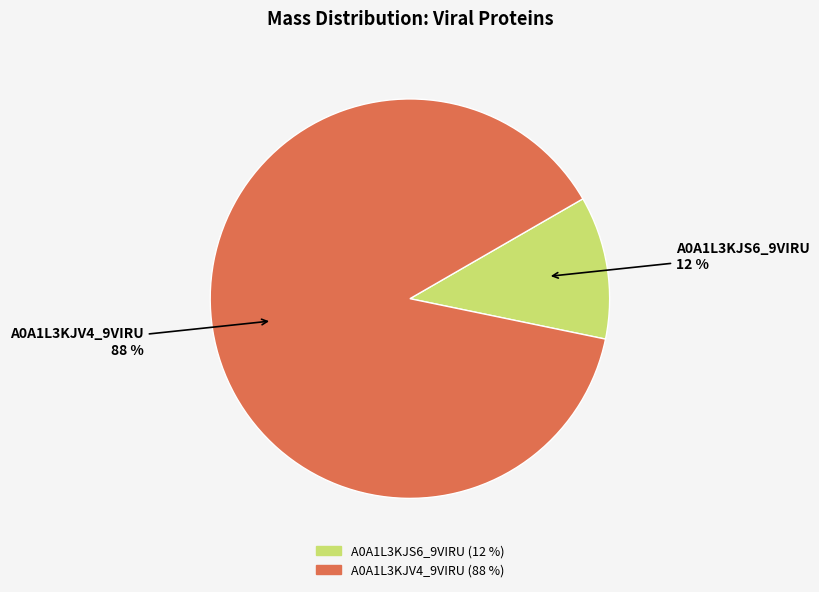

Is there any slice that represents more than half of the pie?

Yes